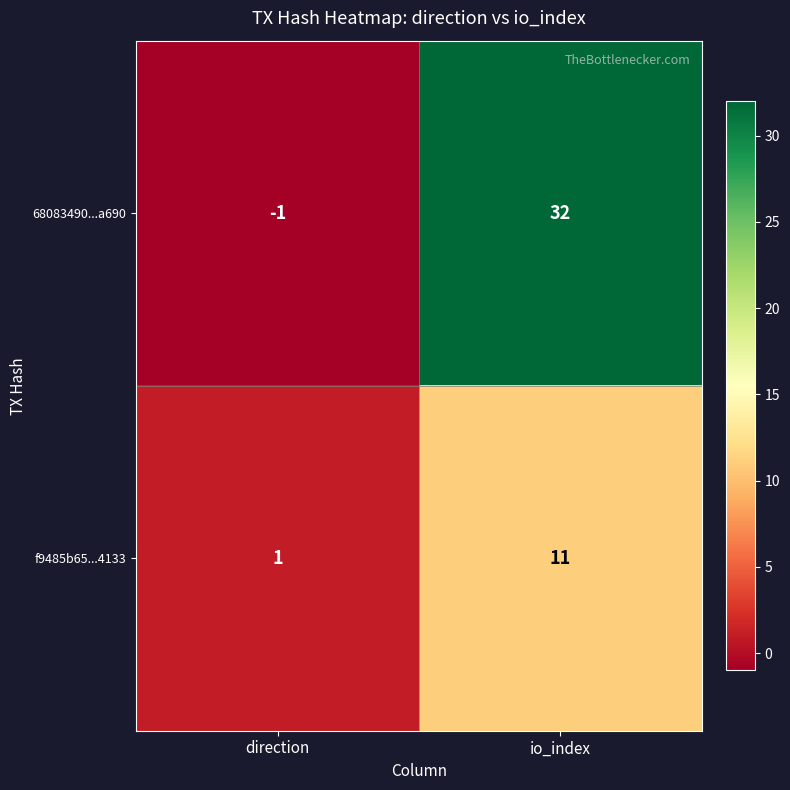

What is the difference between the highest and lowest values at io_index?

21